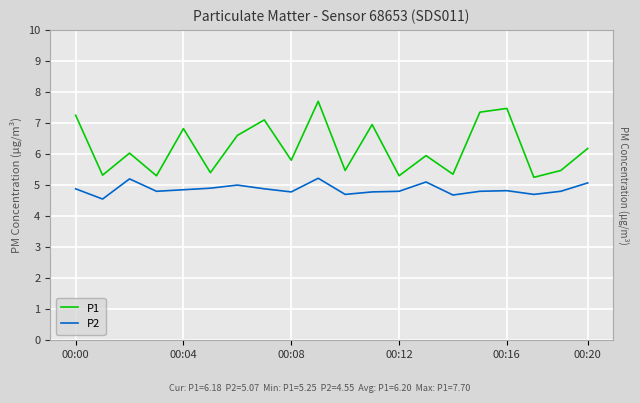

What is the value of the P1 point at the 12th from the left?

7.0